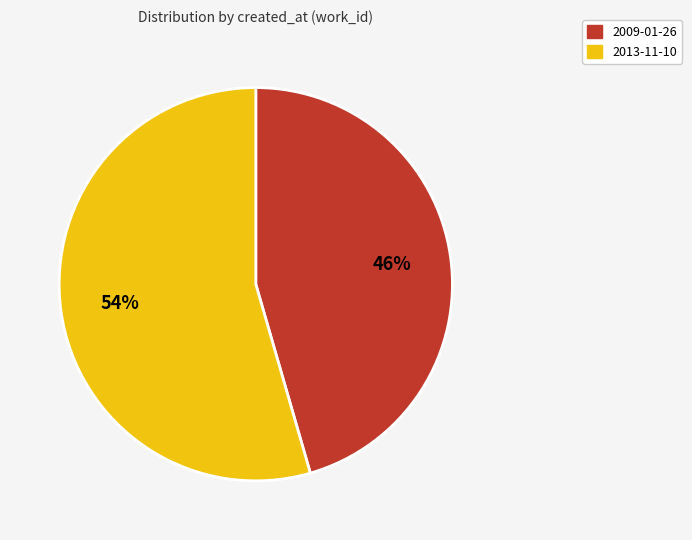

To the nearest percent, what is the combined percentage of 2013-11-10 and 2009-01-26?

100%